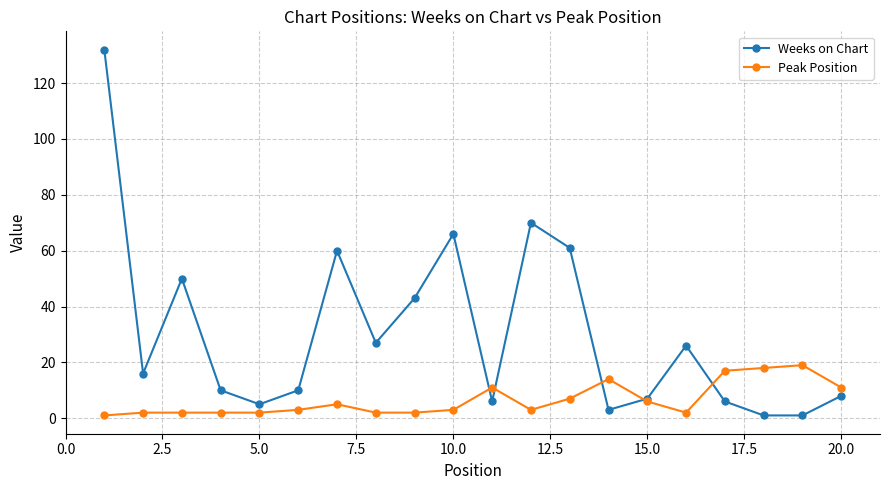

Rank the series by their maximum value, from highest to lowest.

Weeks on Chart, Peak Position